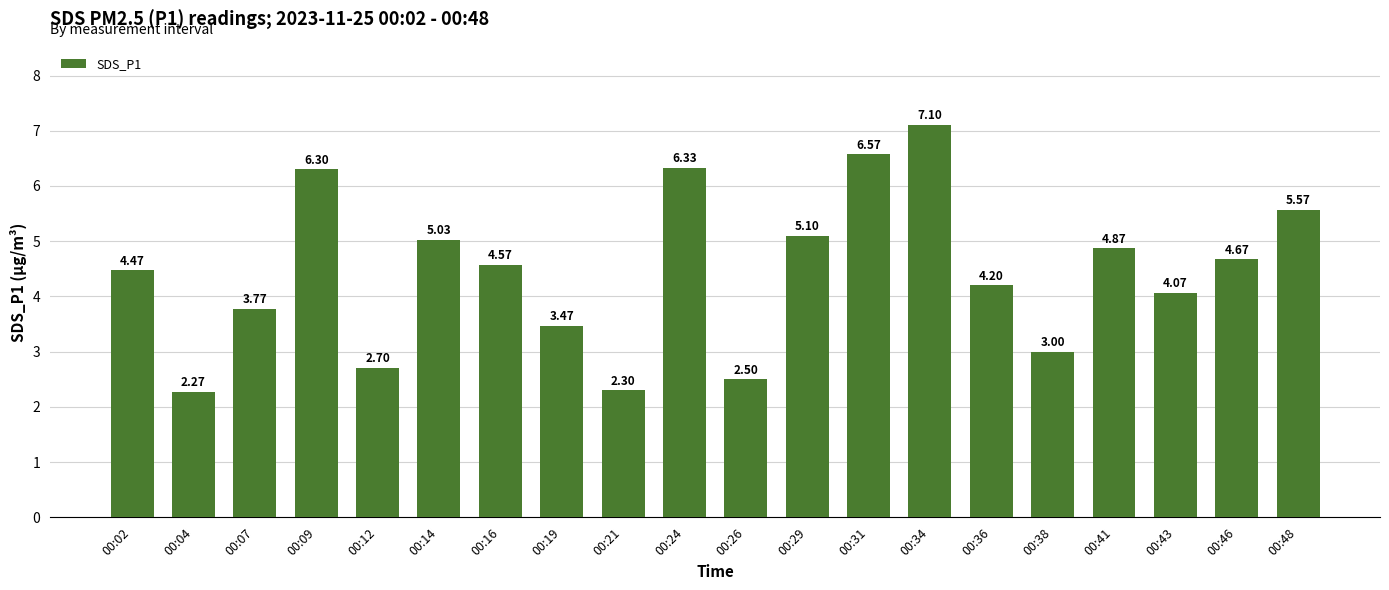

Between 00:41 and 00:38, which is larger?

00:41